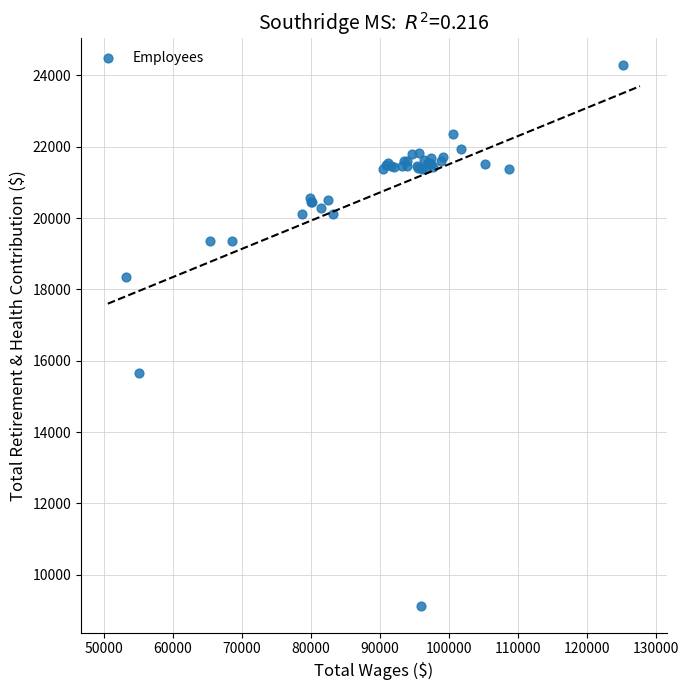

What Y value in the scatter plot is closest to 16710?

15654